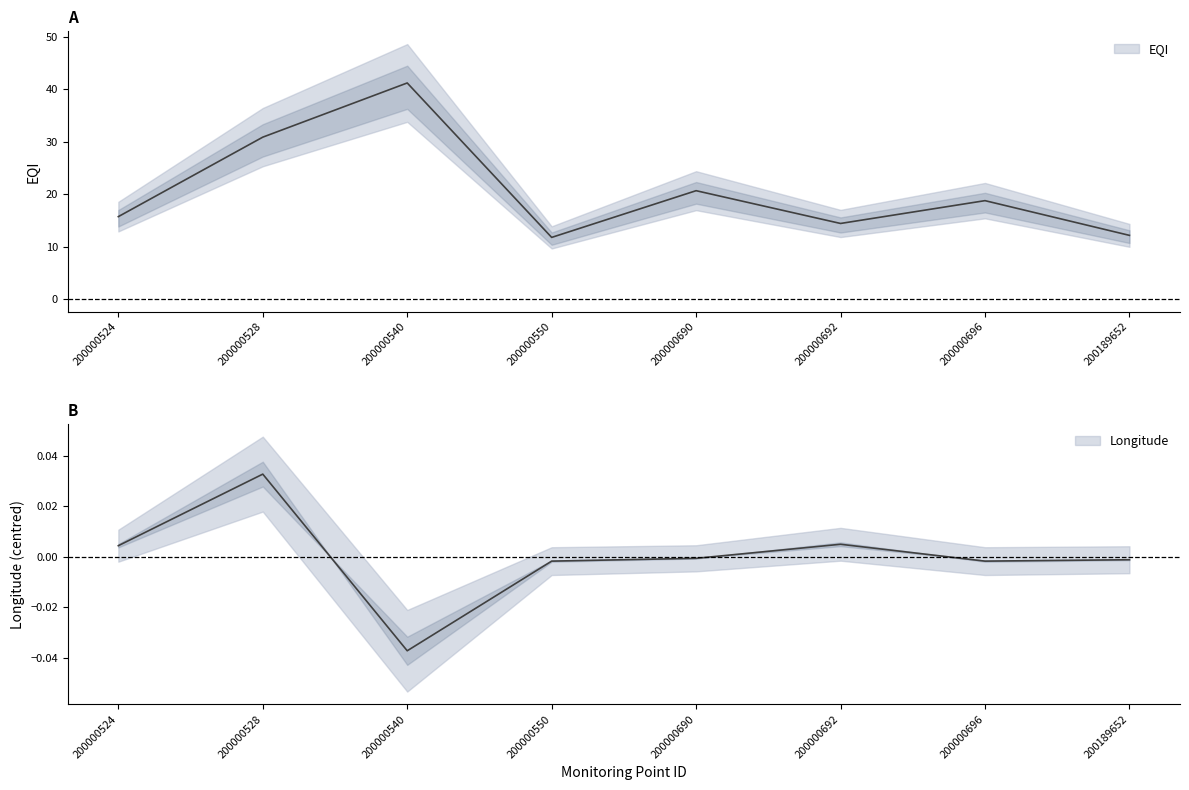

Which category has the highest value in the Longitude series?

200000528